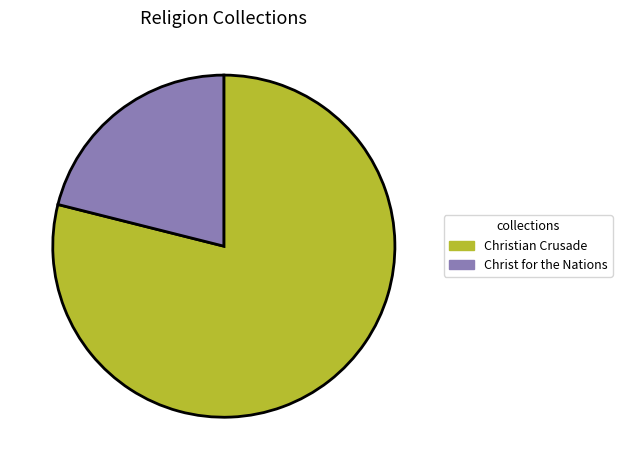

What is the largest slice in the pie chart?

Christian Crusade